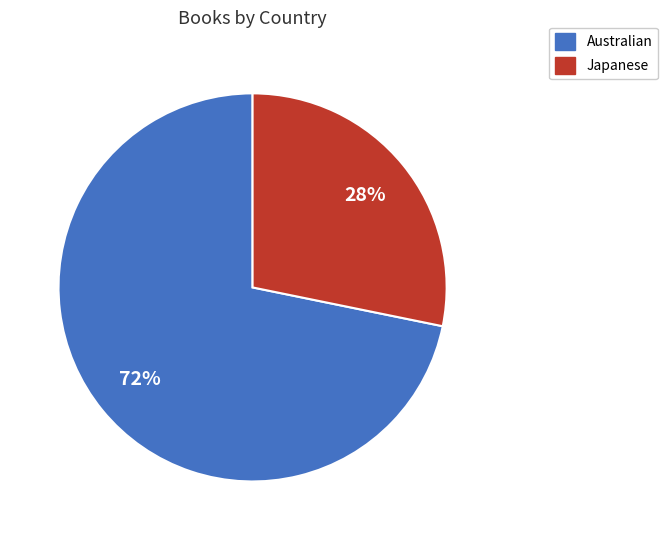

Is Australian the majority of the pie?

Yes